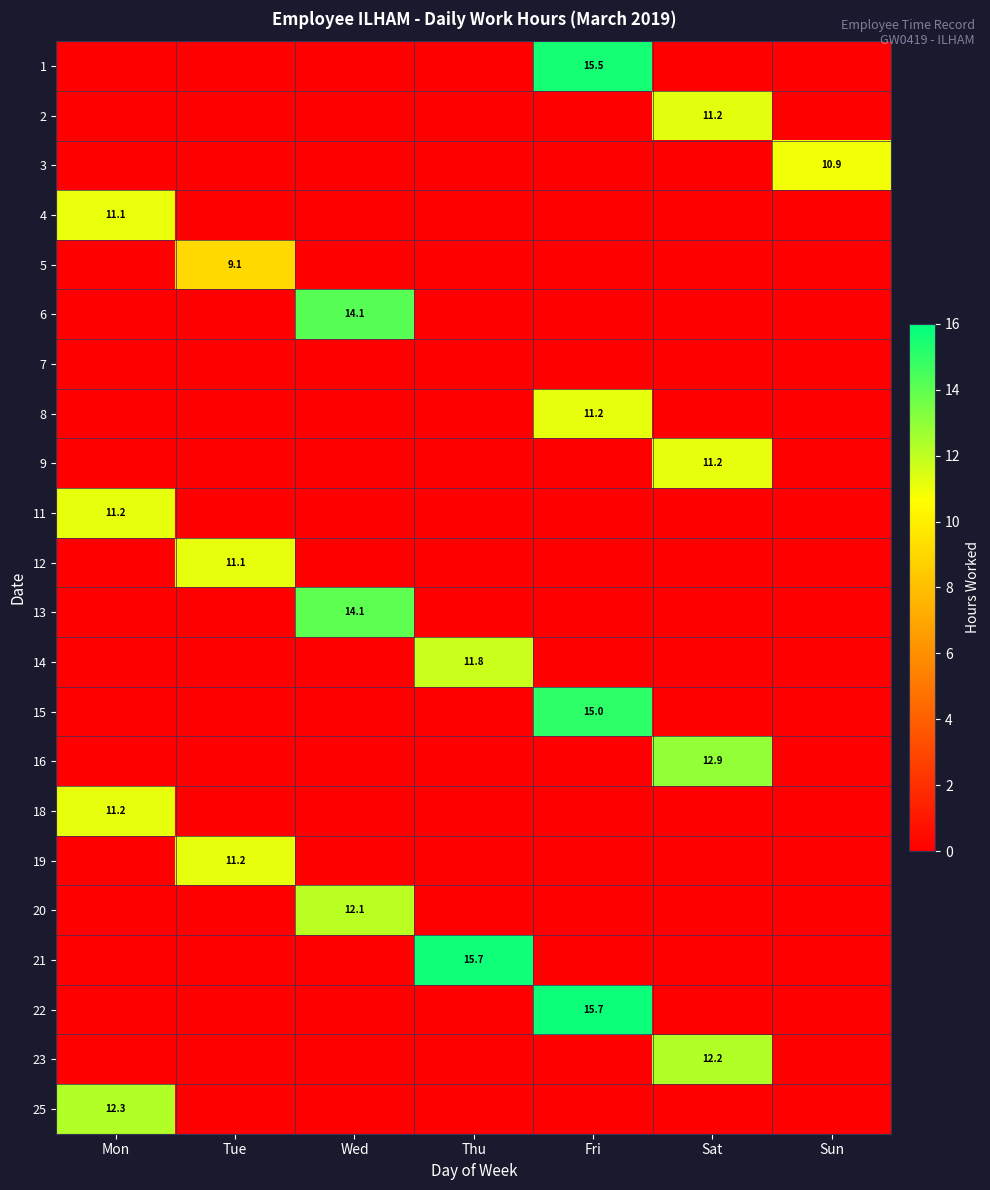

The 6 series shows 7.8 at Wed. True or false?

False